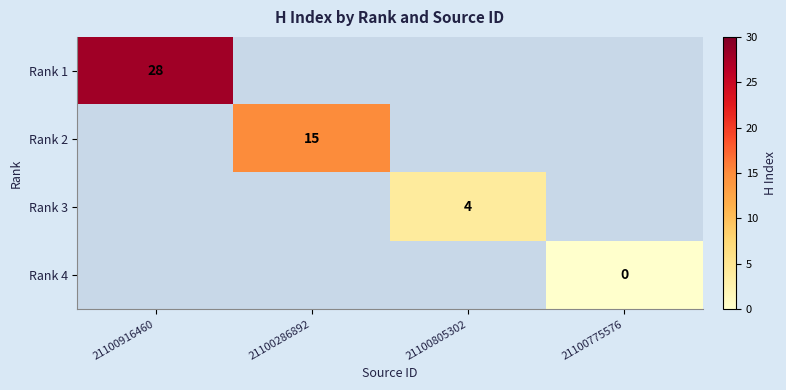

At how many categories does at least one series exceed 24?

1